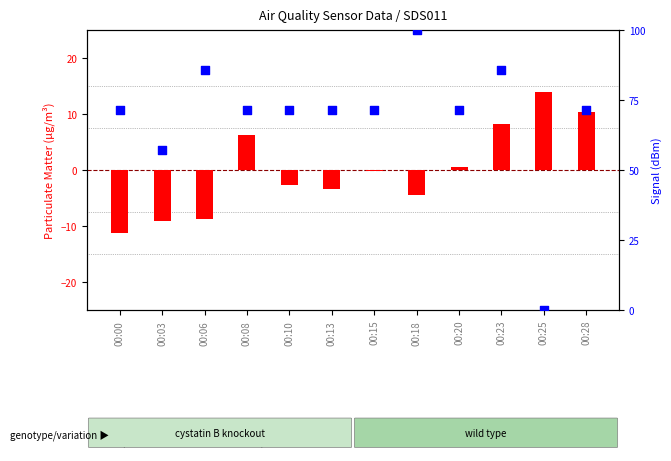

At how many categories does at least one series exceed 54?

11